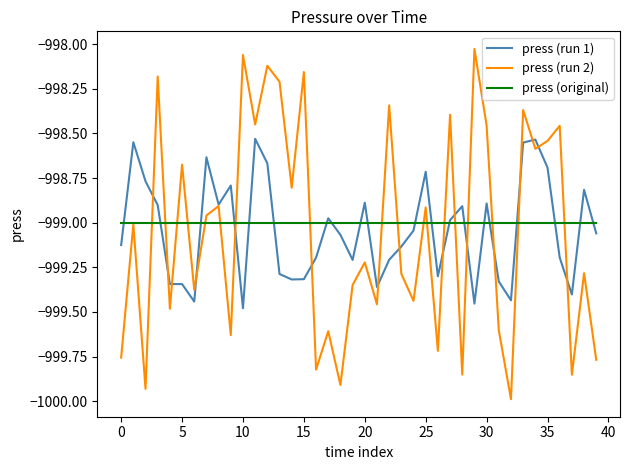

What is the minimum value for press (run 2)?

-1000.0